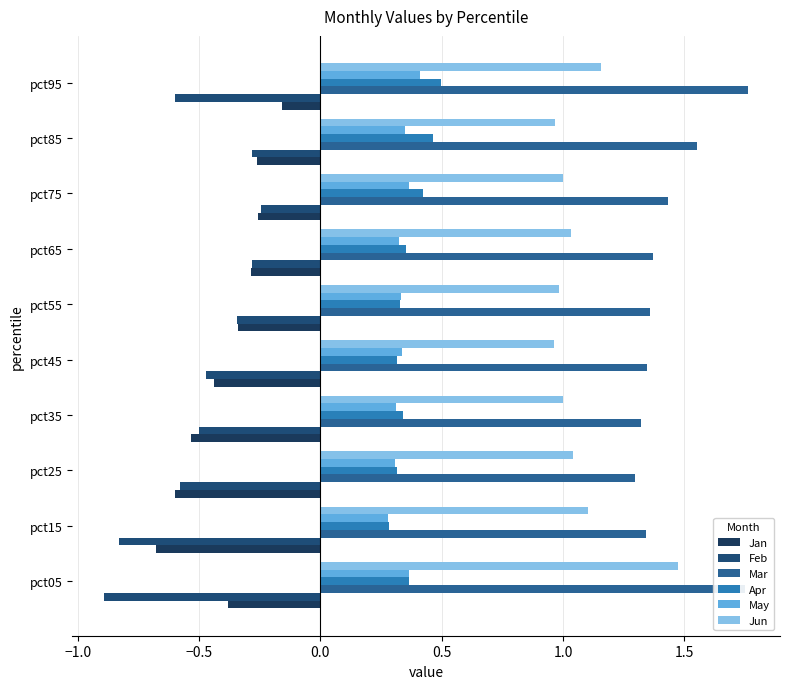

How many data points does each series have?

10